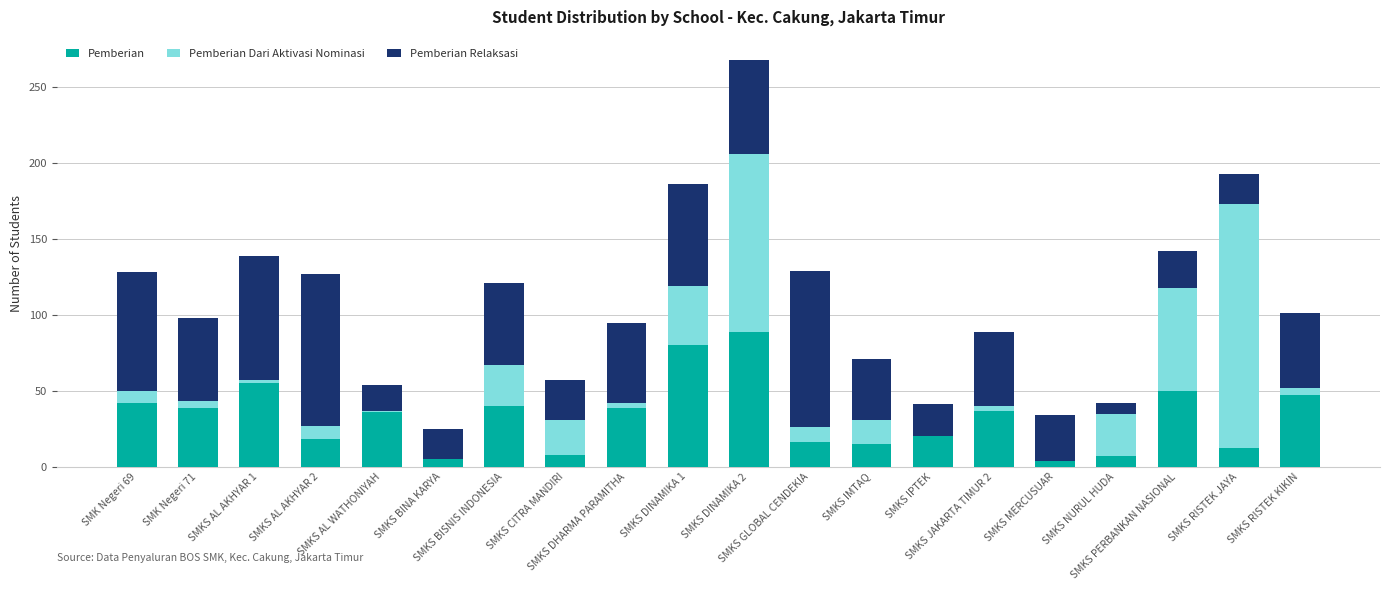

What is the sum of all Pemberian values?

659